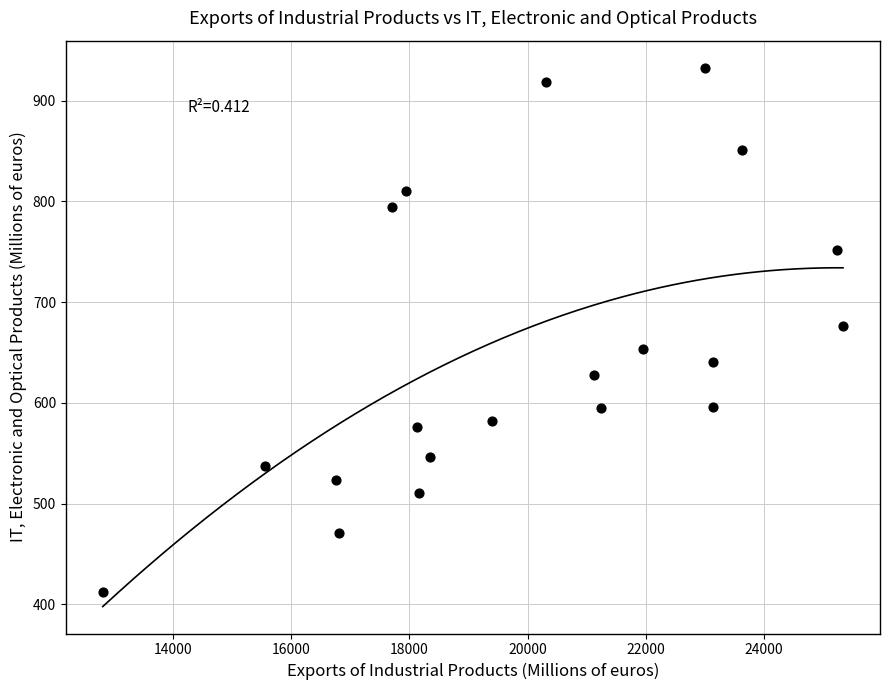

What is the range of X values (max minus min)?

12531.2